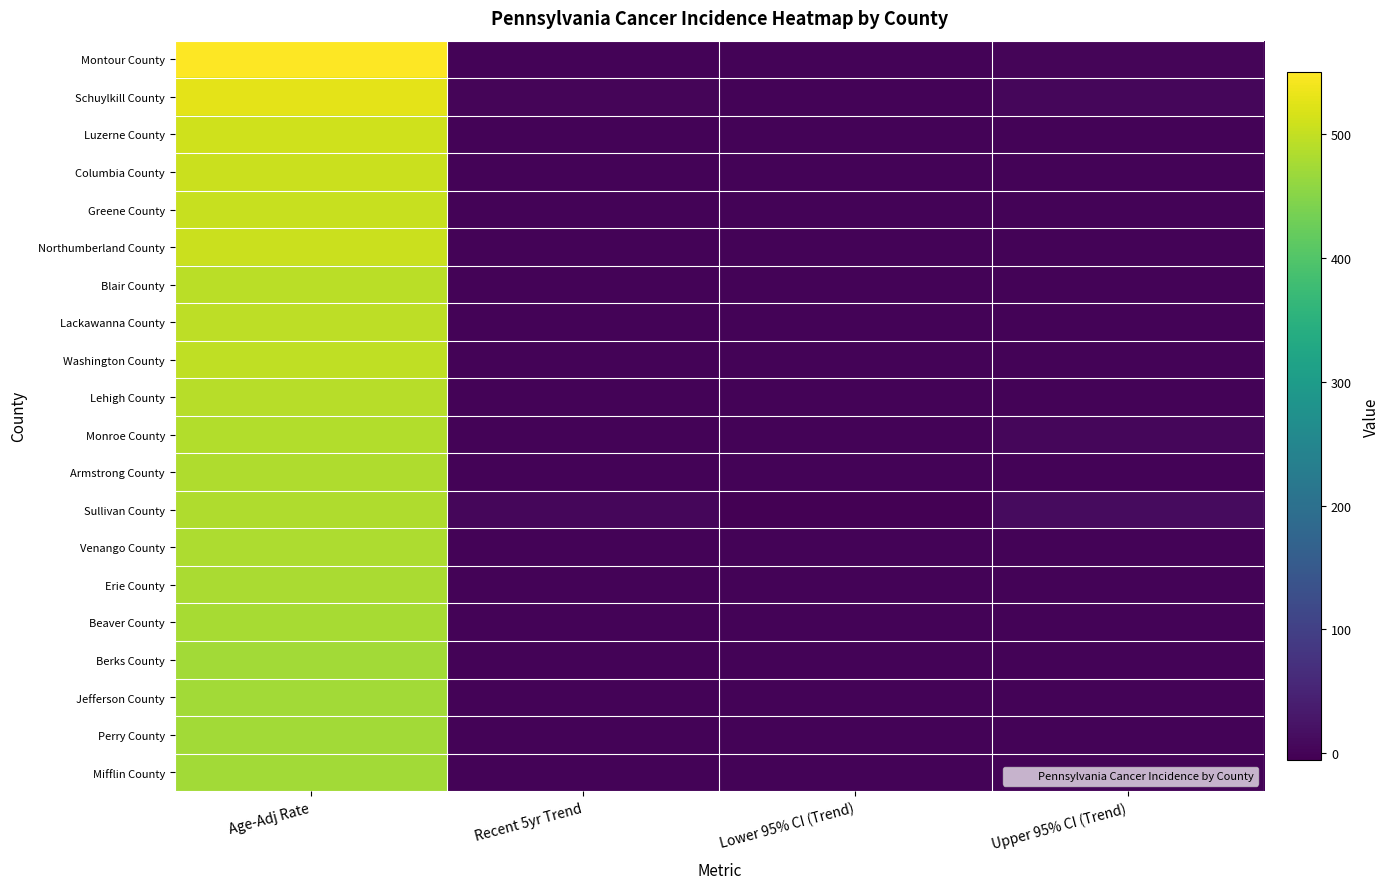

Reading left to right, list all the values displayed in this chart.

Montour County: Age-Adj Rate=550.5	Recent 5yr Trend=0.7	Lower 95% CI (Trend)=-0.3	Upper 95% CI (Trend)=1.7
Schuylkill County: Age-Adj Rate=526.8	Recent 5yr Trend=2.4	Lower 95% CI (Trend)=0.3	Upper 95% CI (Trend)=3.7
Luzerne County: Age-Adj Rate=511.1	Recent 5yr Trend=0.1	Lower 95% CI (Trend)=-0.2	Upper 95% CI (Trend)=0.4
Columbia County: Age-Adj Rate=505.8	Recent 5yr Trend=0.2	Lower 95% CI (Trend)=-0.4	Upper 95% CI (Trend)=0.8
Greene County: Age-Adj Rate=504.6	Recent 5yr Trend=0.3	Lower 95% CI (Trend)=-0.4	Upper 95% CI (Trend)=1.0
Northumberland County: Age-Adj Rate=505.7	Recent 5yr Trend=0.4	Lower 95% CI (Trend)=0.0	Upper 95% CI (Trend)=0.7
Blair County: Age-Adj Rate=494.0	Recent 5yr Trend=0.1	Lower 95% CI (Trend)=-0.5	Upper 95% CI (Trend)=0.7
Lackawanna County: Age-Adj Rate=494.9	Recent 5yr Trend=-0.1	Lower 95% CI (Trend)=-0.5	Upper 95% CI (Trend)=0.3
Washington County: Age-Adj Rate=496.7	Recent 5yr Trend=-0.1	Lower 95% CI (Trend)=-0.5	Upper 95% CI (Trend)=0.3
Lehigh County: Age-Adj Rate=490.1	Recent 5yr Trend=-0.3	Lower 95% CI (Trend)=-0.8	Upper 95% CI (Trend)=0.1
Monroe County: Age-Adj Rate=486.0	Recent 5yr Trend=0.8	Lower 95% CI (Trend)=-0.3	Upper 95% CI (Trend)=3.3
Armstrong County: Age-Adj Rate=483.9	Recent 5yr Trend=0.4	Lower 95% CI (Trend)=-0.1	Upper 95% CI (Trend)=0.9
Sullivan County: Age-Adj Rate=483.2	Recent 5yr Trend=4.2	Lower 95% CI (Trend)=-5.4	Upper 95% CI (Trend)=11.2
Venango County: Age-Adj Rate=481.4	Recent 5yr Trend=-0.2	Lower 95% CI (Trend)=-0.7	Upper 95% CI (Trend)=0.4
Erie County: Age-Adj Rate=480.2	Recent 5yr Trend=-0.3	Lower 95% CI (Trend)=-0.6	Upper 95% CI (Trend)=0.0
Beaver County: Age-Adj Rate=478.1	Recent 5yr Trend=-0.1	Lower 95% CI (Trend)=-0.4	Upper 95% CI (Trend)=0.2
Berks County: Age-Adj Rate=474.4	Recent 5yr Trend=-0.2	Lower 95% CI (Trend)=-0.5	Upper 95% CI (Trend)=0.1
Jefferson County: Age-Adj Rate=474.3	Recent 5yr Trend=0.0	Lower 95% CI (Trend)=-0.7	Upper 95% CI (Trend)=0.6
Perry County: Age-Adj Rate=474.3	Recent 5yr Trend=-0.2	Lower 95% CI (Trend)=-0.8	Upper 95% CI (Trend)=0.4
Mifflin County: Age-Adj Rate=473.8	Recent 5yr Trend=0.1	Lower 95% CI (Trend)=-0.8	Upper 95% CI (Trend)=1.0